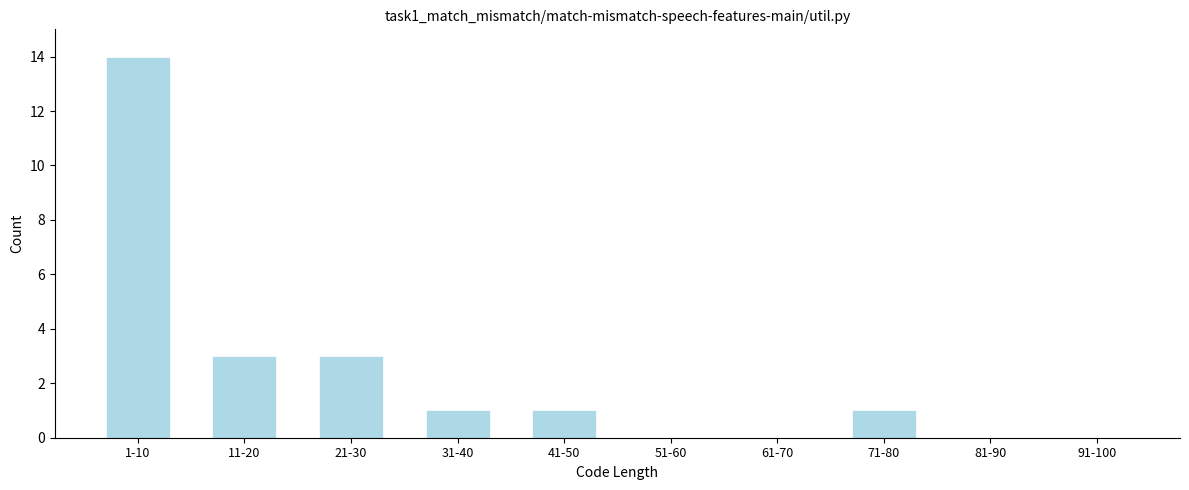

Reading right to left, transcribe all the data shown in this chart.

91-100=0	81-90=0	71-80=1	61-70=0	51-60=0	41-50=1	31-40=1	21-30=3	11-20=3	1-10=14